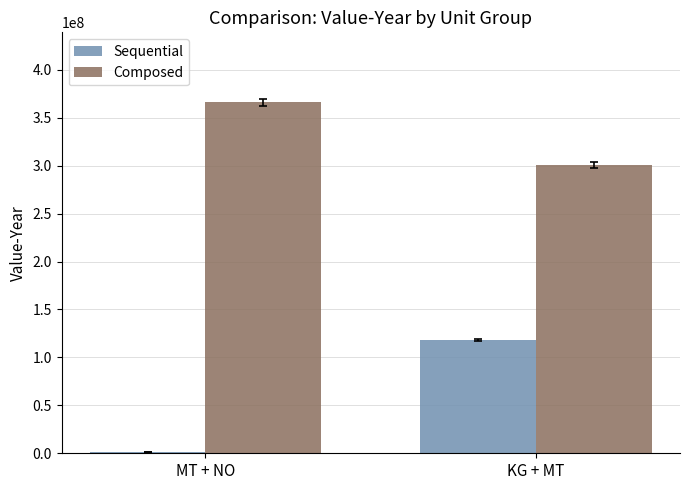

Reading left to right, what are all the values shown in this chart?

Sequential: 1421480	118359951
Composed: 365948277	300778880